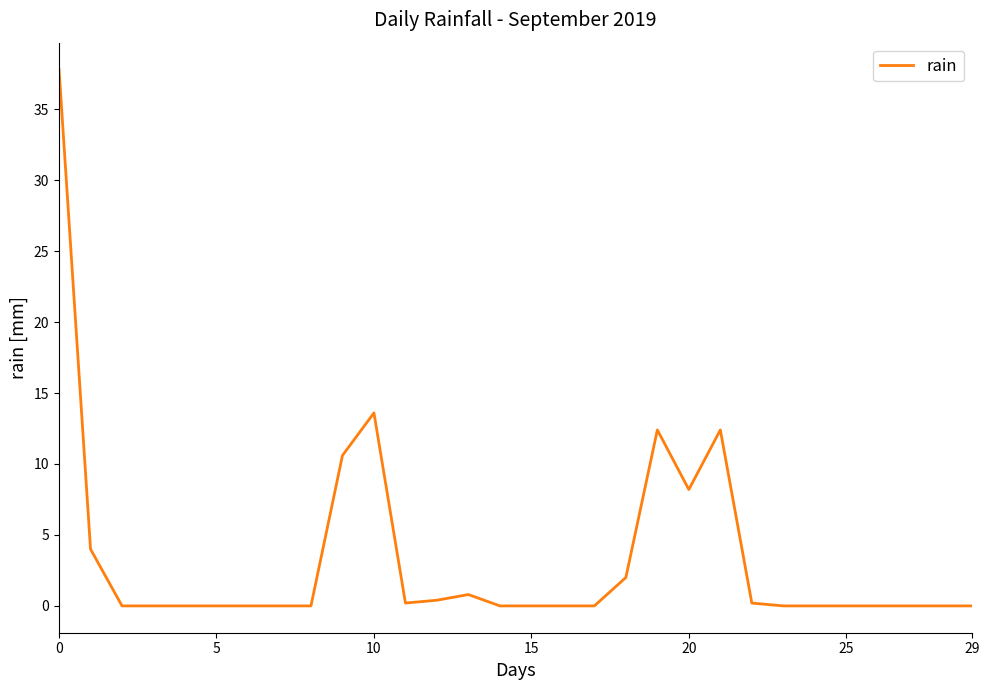

What is the difference between the maximum and minimum values?

37.8